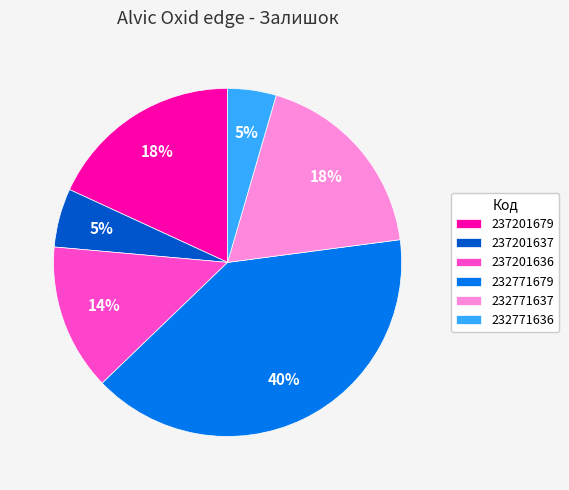

To the nearest percent, what portion does 237201637 represent?

5%